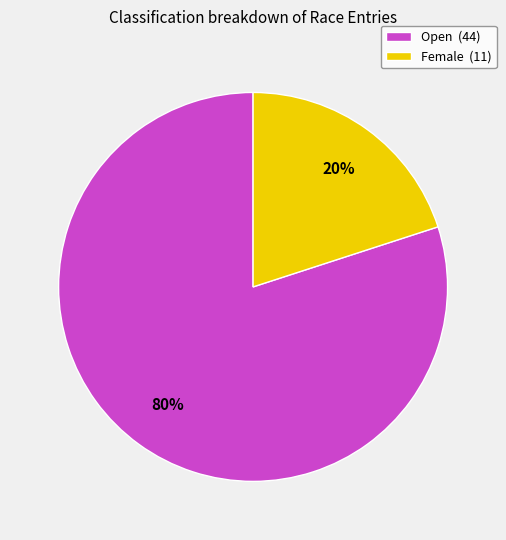

Is there any slice that represents more than half of the pie?

Yes